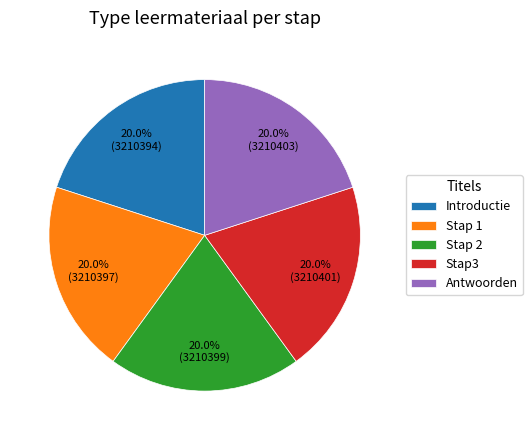

The Stap 2 slice represents 7% of the pie. True or false?

False